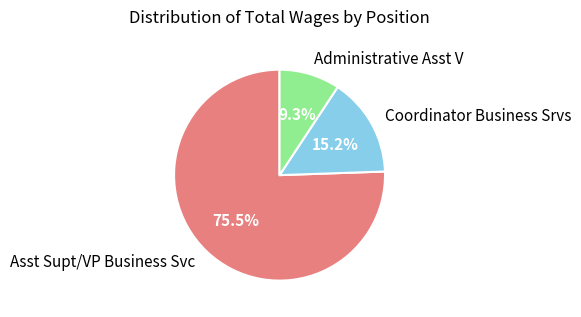

What percentage is NOT represented by Administrative Asst V?

90.7%